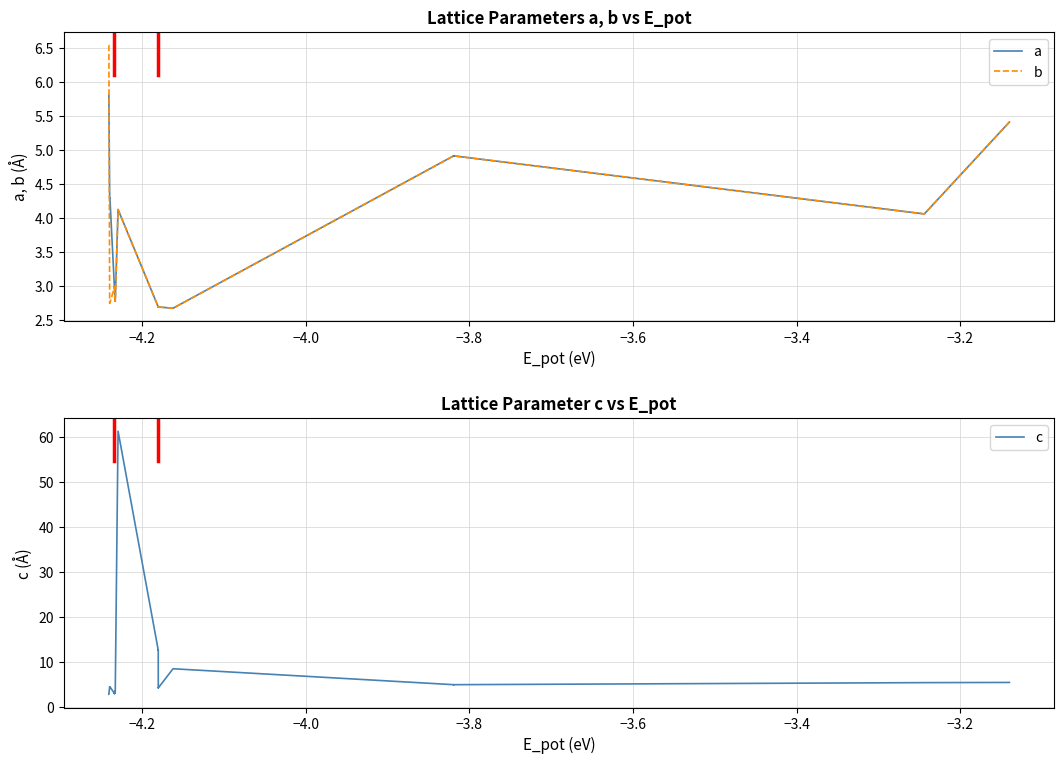

Does the chart display data point markers on the line(s)?

No